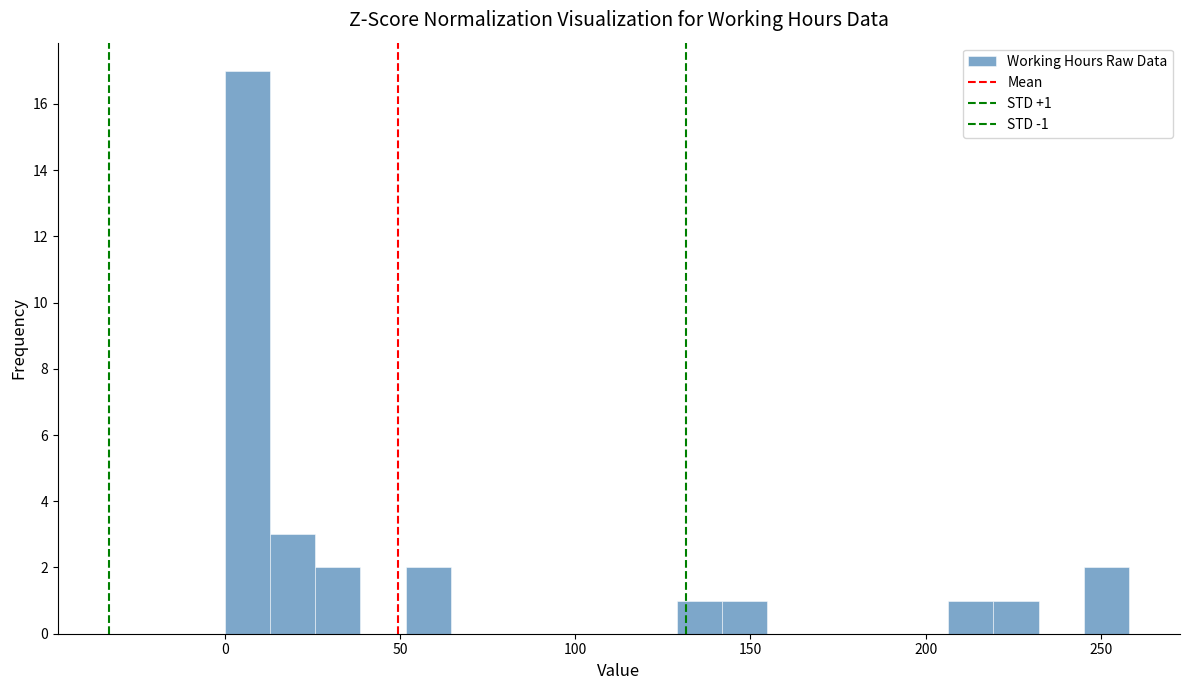

Read against the x-axis, roughly where is the centre of the tallest bar?

5